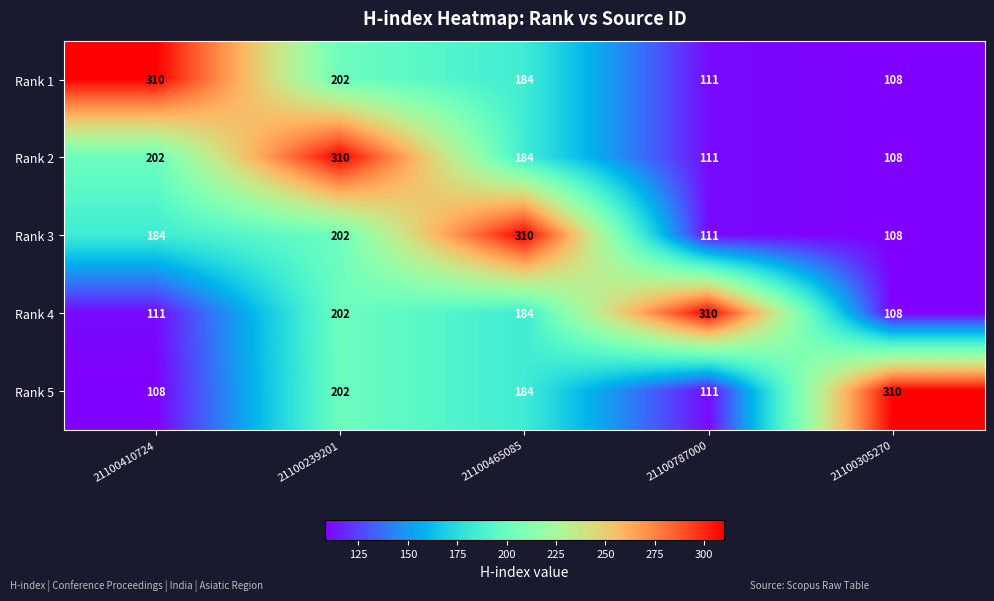

Which category has the lowest value in the Rank 3 series?

21100305270